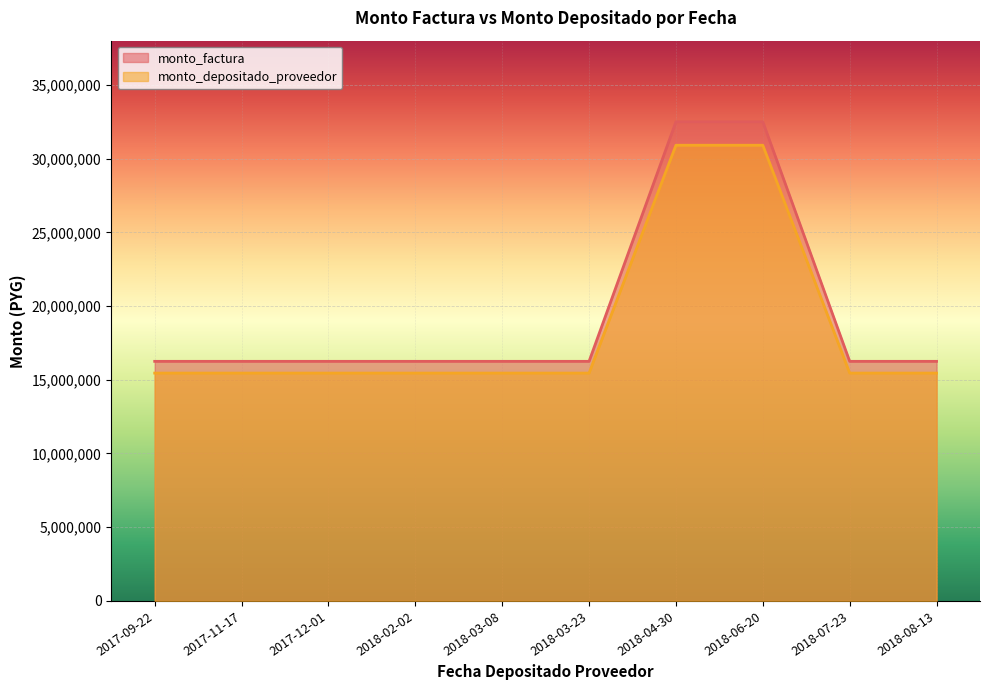

What is the average value of the monto_depositado_proveedor series?

18544145